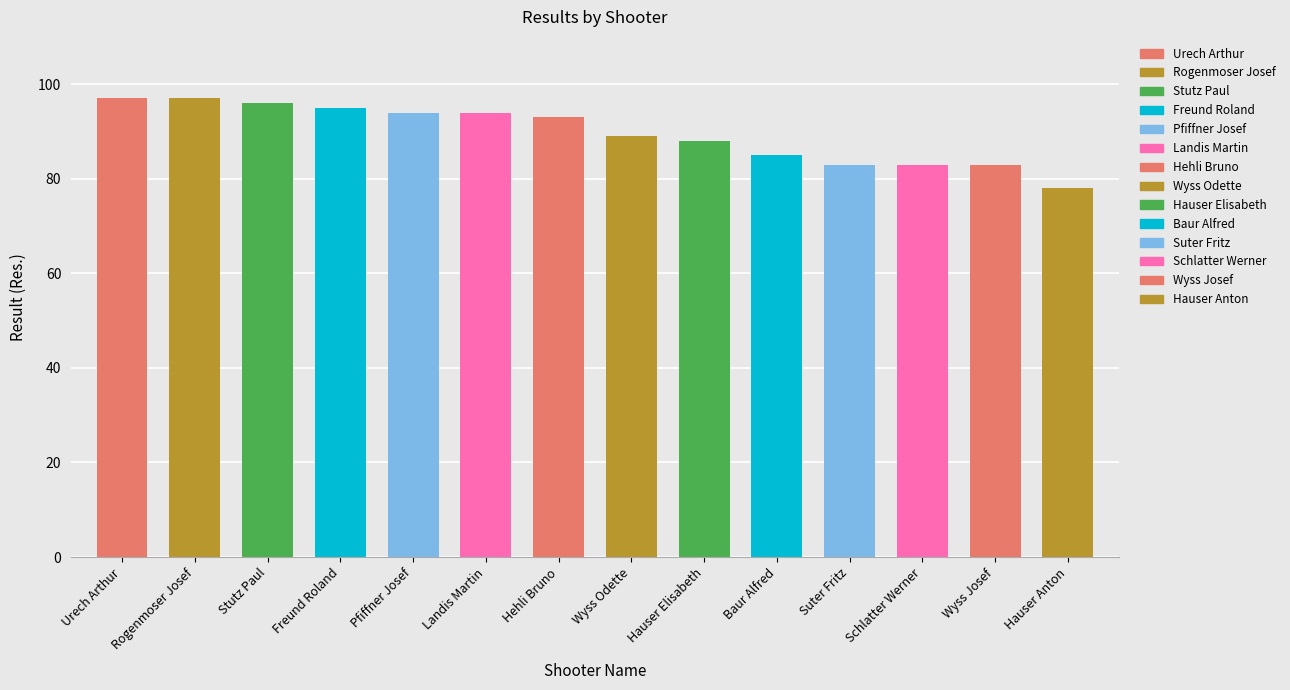

Are the bars horizontal?

No